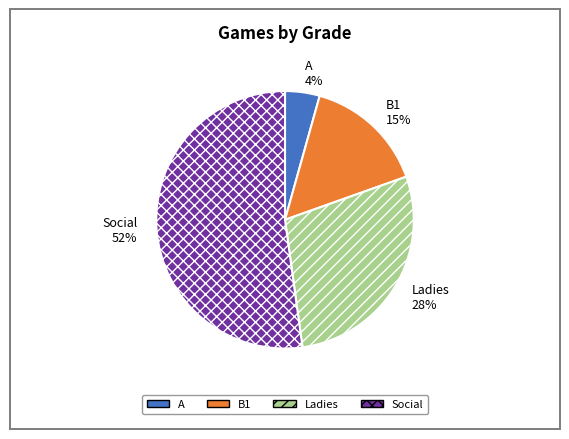

To the nearest percent, what percentage of the pie is A?

4%